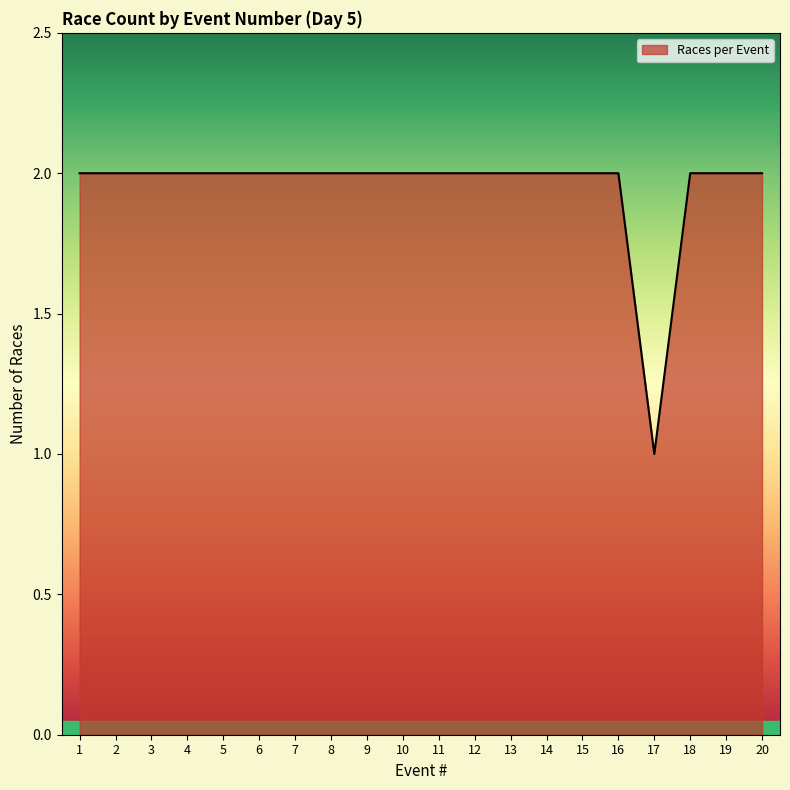

Where is the data nearest to the value 1?

17